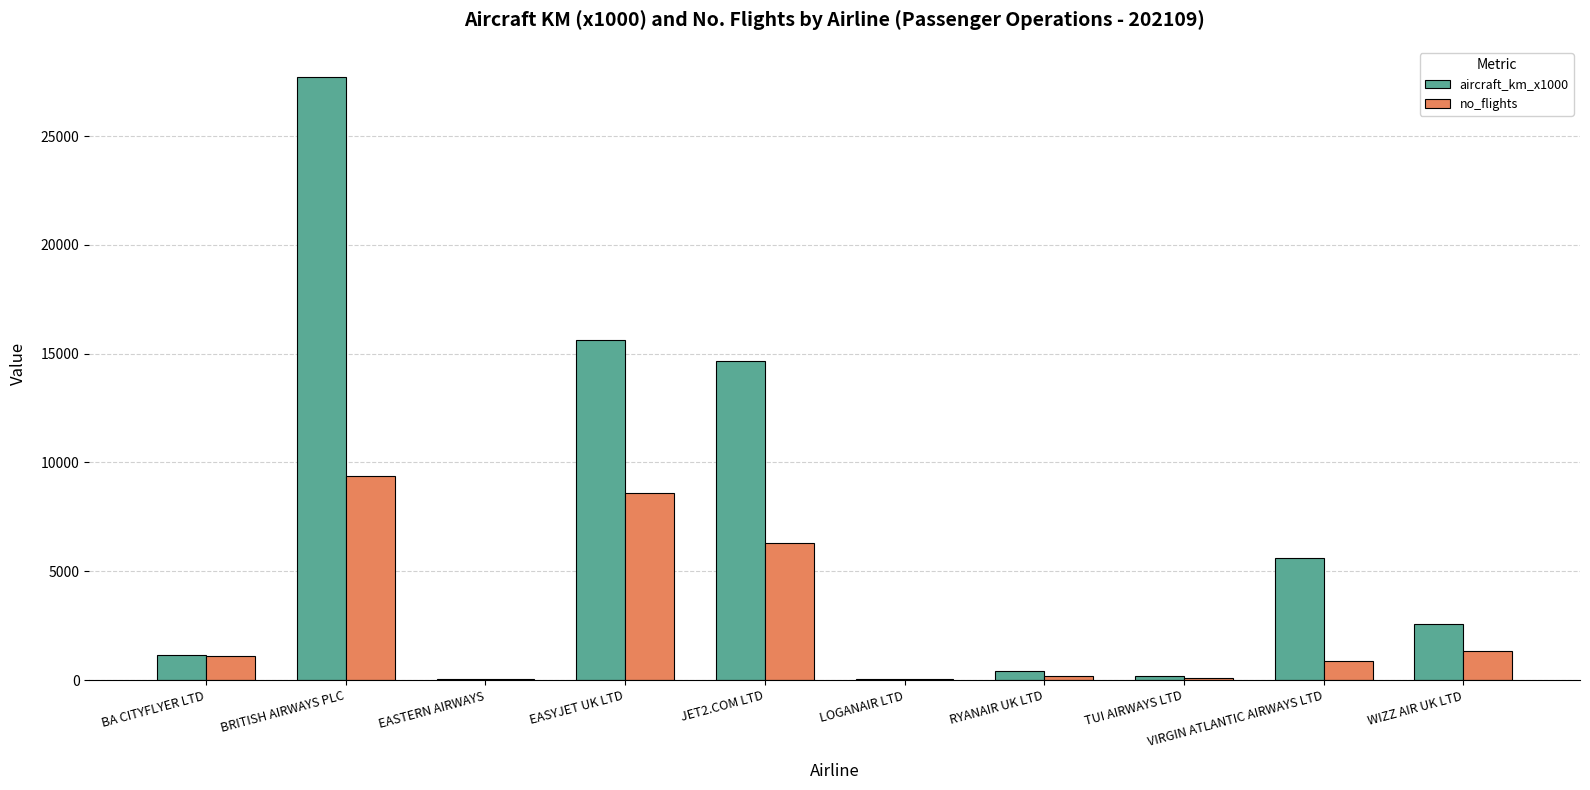

Is the value of aircraft_km_x1000 at JET2.COM LTD greater than the value of no_flights at LOGANAIR LTD?

Yes